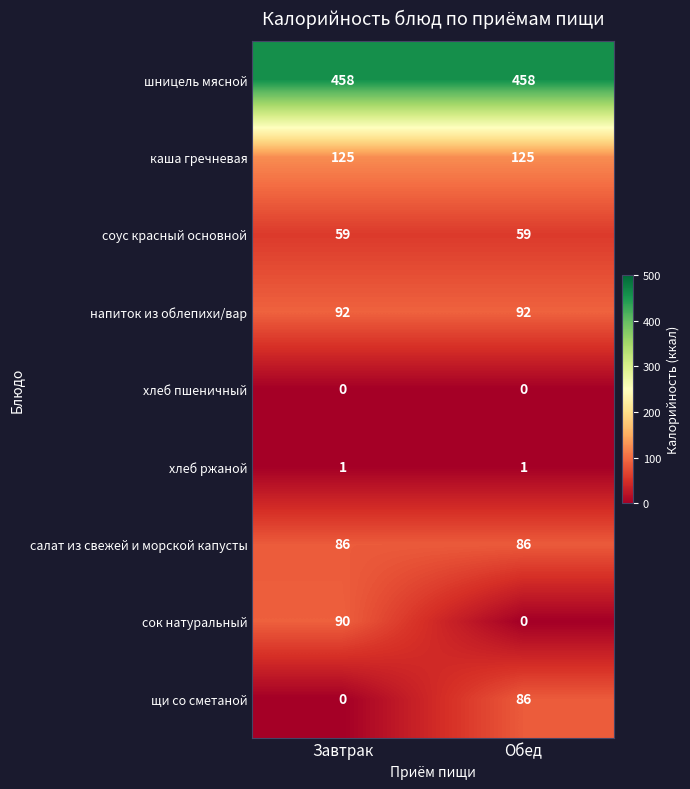

At which category is the sum across all series the highest?

Завтрак